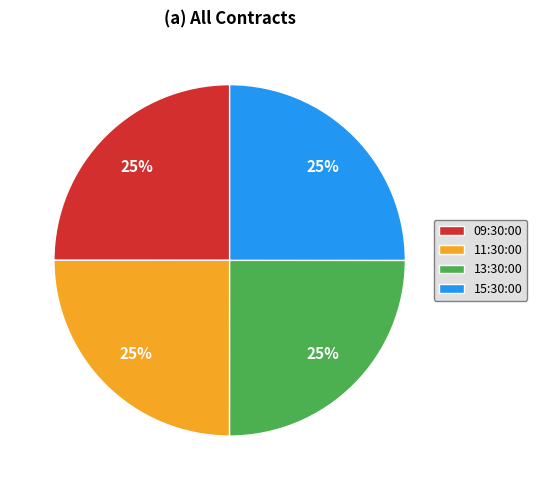

Is it true that 15:30:00 is 25% of the pie?

True